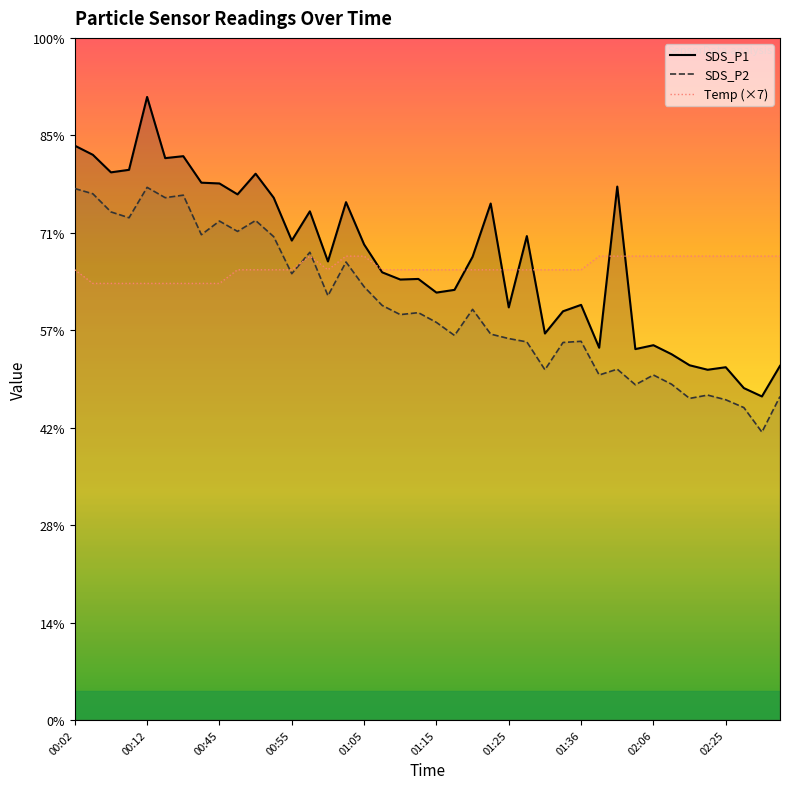

What is the approximate value of SDS_P2 at 22?

21.1